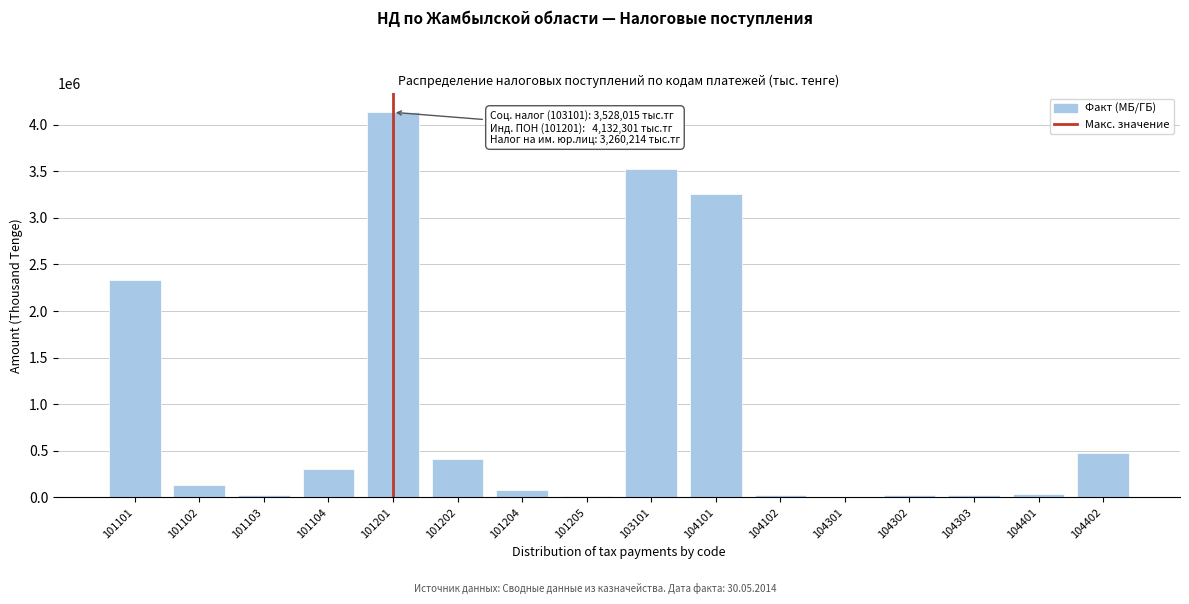

The value at 103101 is 945297. True or false?

False